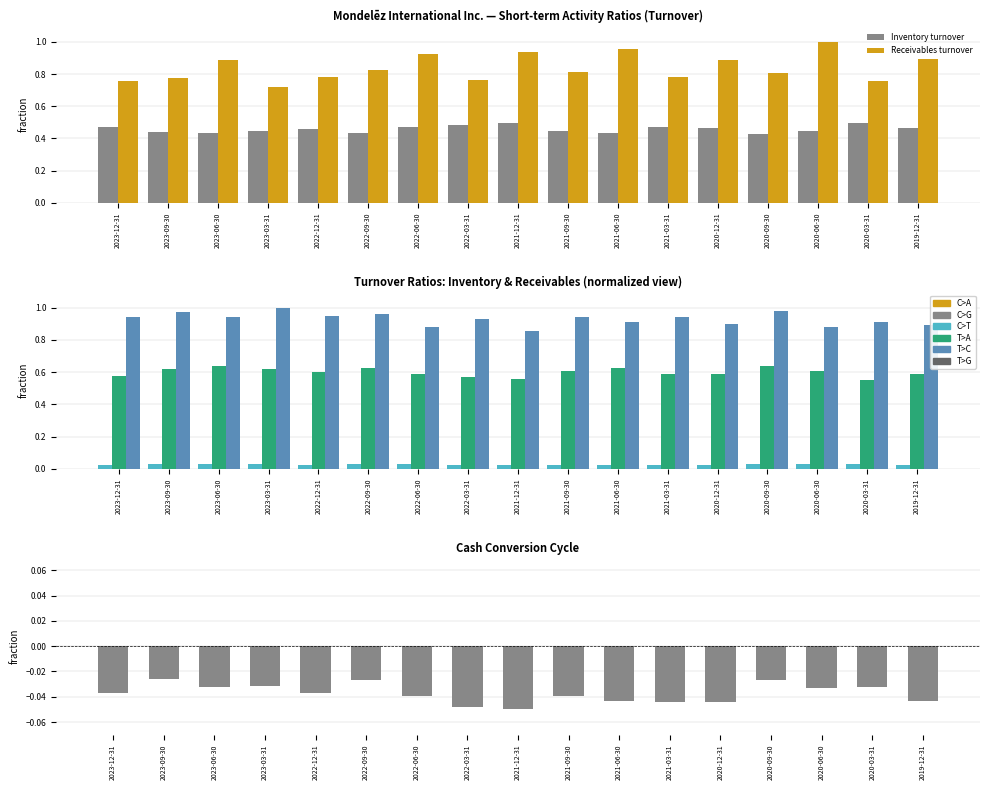

At which label does Cash conversion cycle reach its peak?

2023-09-30